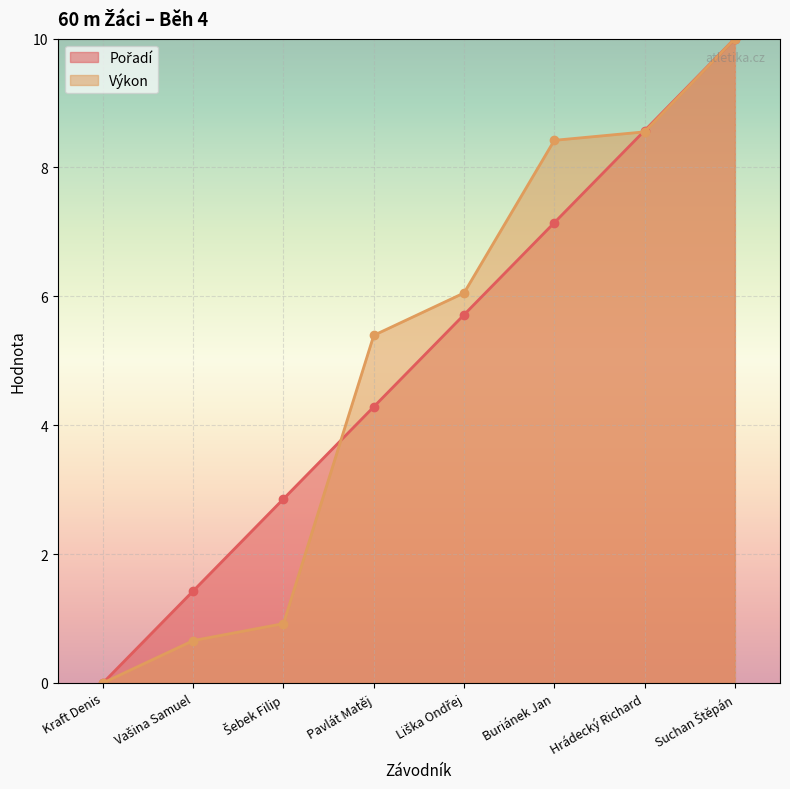

At which category does the chart reach its peak across all series?

Suchan Štěpán